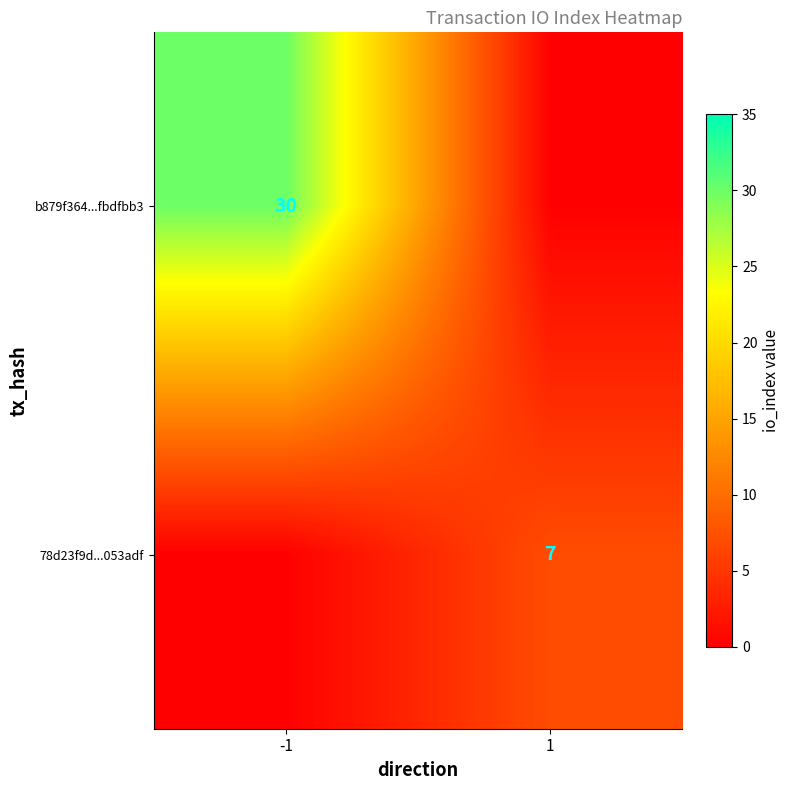

The value of b879f364...fbdfbb3 at -1 is 30.0. True or false?

True